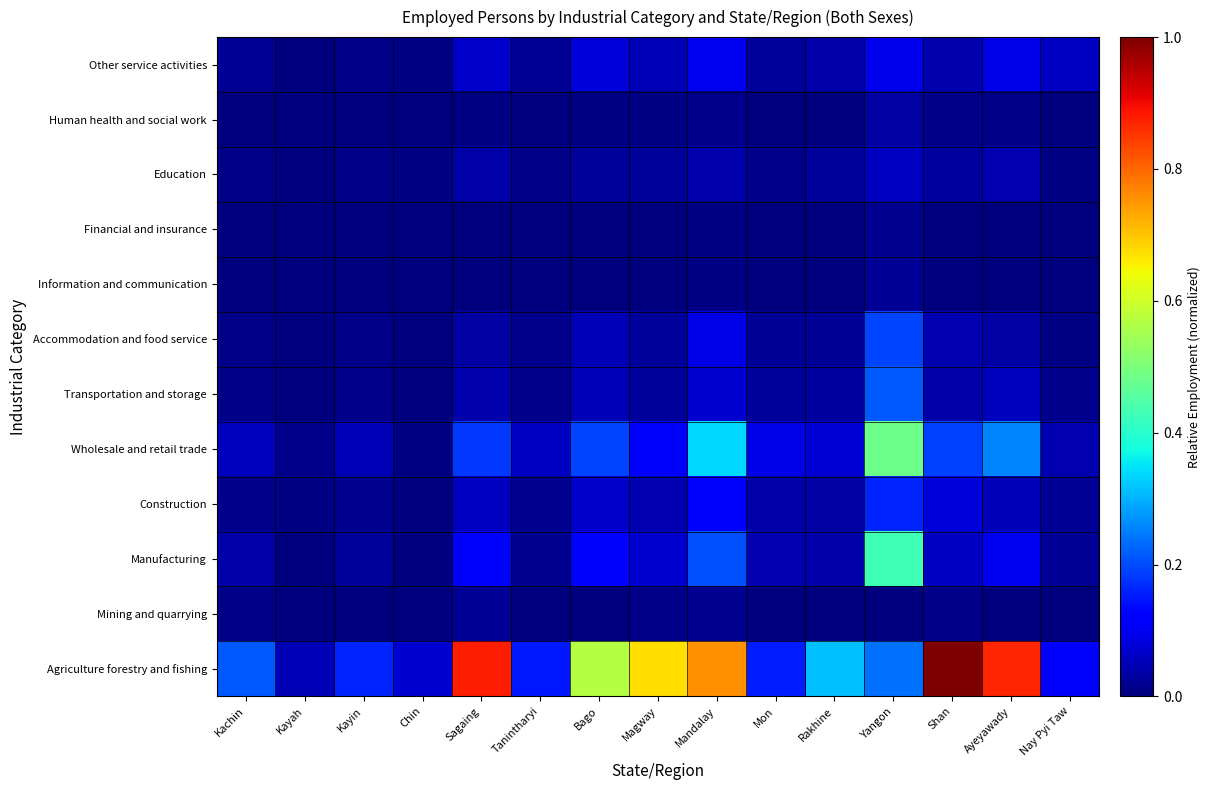

Reading left to right, list all the values displayed in this chart.

Agriculture forestry and fishing: Kachin=0.2	Kayah=0.0	Kayin=0.2	Chin=0.1	Sagaing=0.9	Tanintharyi=0.2	Bago=0.6	Magway=0.7	Mandalay=0.8	Mon=0.2	Rakhine=0.3	Yangon=0.2	Shan=1.0	Ayeyawady=0.9	Nay Pyi Taw=0.1
Mining and quarrying: Kachin=0.0	Kayah=0.0	Kayin=0.0	Chin=0.0	Sagaing=0.0	Tanintharyi=0.0	Bago=0.0	Magway=0.0	Mandalay=0.0	Mon=0.0	Rakhine=0.0	Yangon=0.0	Shan=0.0	Ayeyawady=0.0	Nay Pyi Taw=0.0
Manufacturing: Kachin=0.0	Kayah=0.0	Kayin=0.0	Chin=0.0	Sagaing=0.1	Tanintharyi=0.0	Bago=0.1	Magway=0.1	Mandalay=0.2	Mon=0.0	Rakhine=0.0	Yangon=0.4	Shan=0.1	Ayeyawady=0.1	Nay Pyi Taw=0.0
Construction: Kachin=0.0	Kayah=0.0	Kayin=0.0	Chin=0.0	Sagaing=0.1	Tanintharyi=0.0	Bago=0.1	Magway=0.0	Mandalay=0.1	Mon=0.0	Rakhine=0.0	Yangon=0.2	Shan=0.1	Ayeyawady=0.0	Nay Pyi Taw=0.0
Wholesale and retail trade: Kachin=0.1	Kayah=0.0	Kayin=0.0	Chin=0.0	Sagaing=0.2	Tanintharyi=0.1	Bago=0.2	Magway=0.1	Mandalay=0.3	Mon=0.1	Rakhine=0.1	Yangon=0.5	Shan=0.2	Ayeyawady=0.3	Nay Pyi Taw=0.0
Transportation and storage: Kachin=0.0	Kayah=0.0	Kayin=0.0	Chin=0.0	Sagaing=0.0	Tanintharyi=0.0	Bago=0.1	Magway=0.0	Mandalay=0.1	Mon=0.0	Rakhine=0.0	Yangon=0.2	Shan=0.0	Ayeyawady=0.1	Nay Pyi Taw=0.0
Accommodation and food service: Kachin=0.0	Kayah=0.0	Kayin=0.0	Chin=0.0	Sagaing=0.0	Tanintharyi=0.0	Bago=0.1	Magway=0.0	Mandalay=0.1	Mon=0.0	Rakhine=0.0	Yangon=0.2	Shan=0.0	Ayeyawady=0.0	Nay Pyi Taw=0.0
Information and communication: Kachin=0.0	Kayah=0.0	Kayin=0.0	Chin=0.0	Sagaing=0.0	Tanintharyi=0.0	Bago=0.0	Magway=0.0	Mandalay=0.0	Mon=0.0	Rakhine=0.0	Yangon=0.0	Shan=0.0	Ayeyawady=0.0	Nay Pyi Taw=0.0
Financial and insurance: Kachin=0.0	Kayah=0.0	Kayin=0.0	Chin=0.0	Sagaing=0.0	Tanintharyi=0.0	Bago=0.0	Magway=0.0	Mandalay=0.0	Mon=0.0	Rakhine=0.0	Yangon=0.0	Shan=0.0	Ayeyawady=0.0	Nay Pyi Taw=0.0
Education: Kachin=0.0	Kayah=0.0	Kayin=0.0	Chin=0.0	Sagaing=0.0	Tanintharyi=0.0	Bago=0.0	Magway=0.0	Mandalay=0.0	Mon=0.0	Rakhine=0.0	Yangon=0.1	Shan=0.0	Ayeyawady=0.0	Nay Pyi Taw=0.0
Human health and social work: Kachin=0.0	Kayah=0.0	Kayin=0.0	Chin=0.0	Sagaing=0.0	Tanintharyi=0.0	Bago=0.0	Magway=0.0	Mandalay=0.0	Mon=0.0	Rakhine=0.0	Yangon=0.0	Shan=0.0	Ayeyawady=0.0	Nay Pyi Taw=0.0
Other service activities: Kachin=0.0	Kayah=0.0	Kayin=0.0	Chin=0.0	Sagaing=0.1	Tanintharyi=0.0	Bago=0.1	Magway=0.0	Mandalay=0.1	Mon=0.0	Rakhine=0.0	Yangon=0.1	Shan=0.0	Ayeyawady=0.1	Nay Pyi Taw=0.1